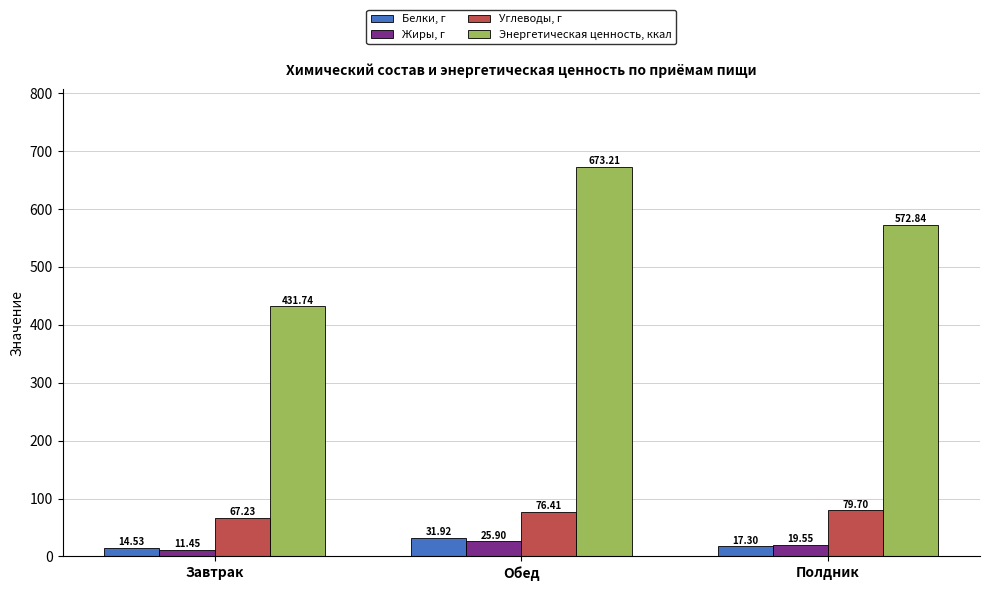

At which category does the chart reach its peak across all series?

Обед